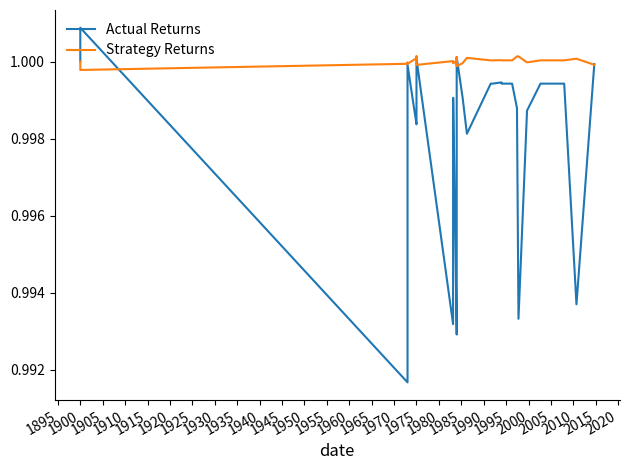

How many interior local peaks does the Actual Returns series have?

4